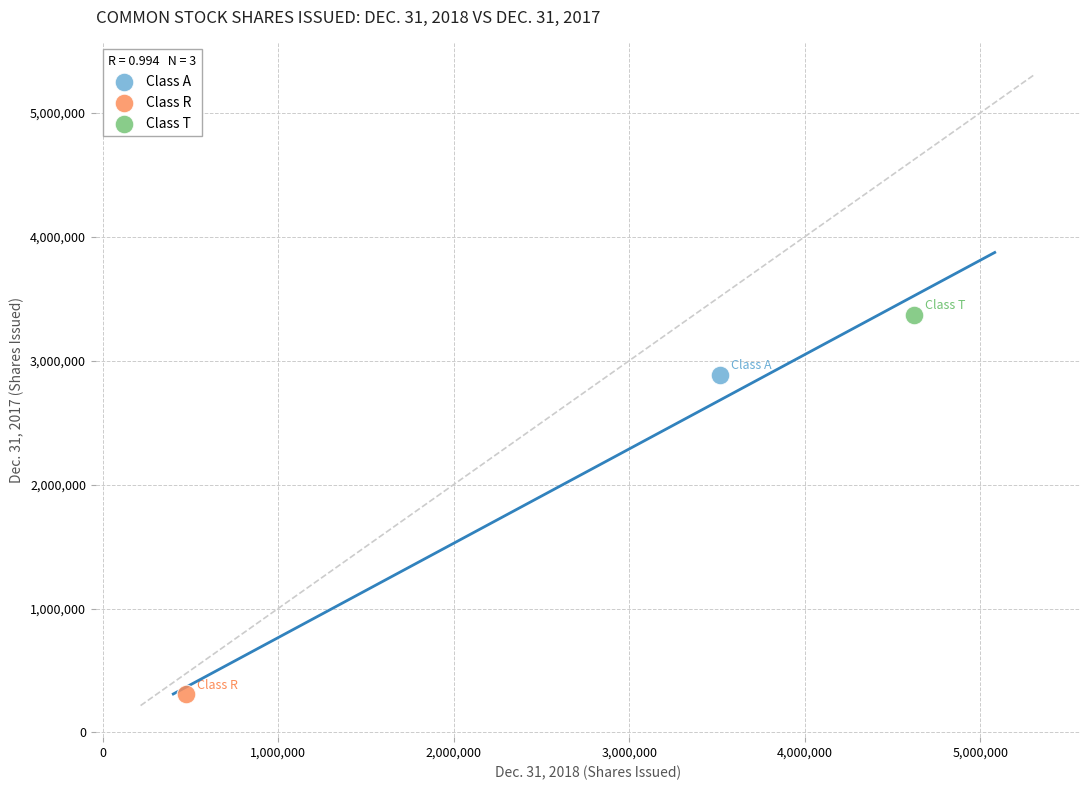

What are all the series names shown in the legend?

Class A, Class R, Class T